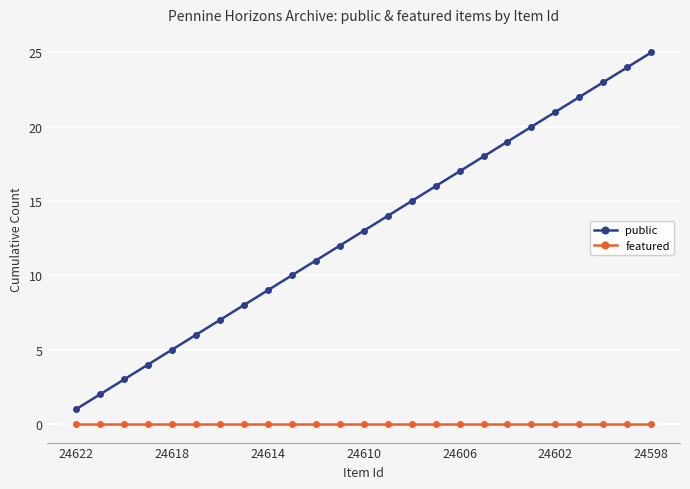

Which series has the largest total across all categories?

public